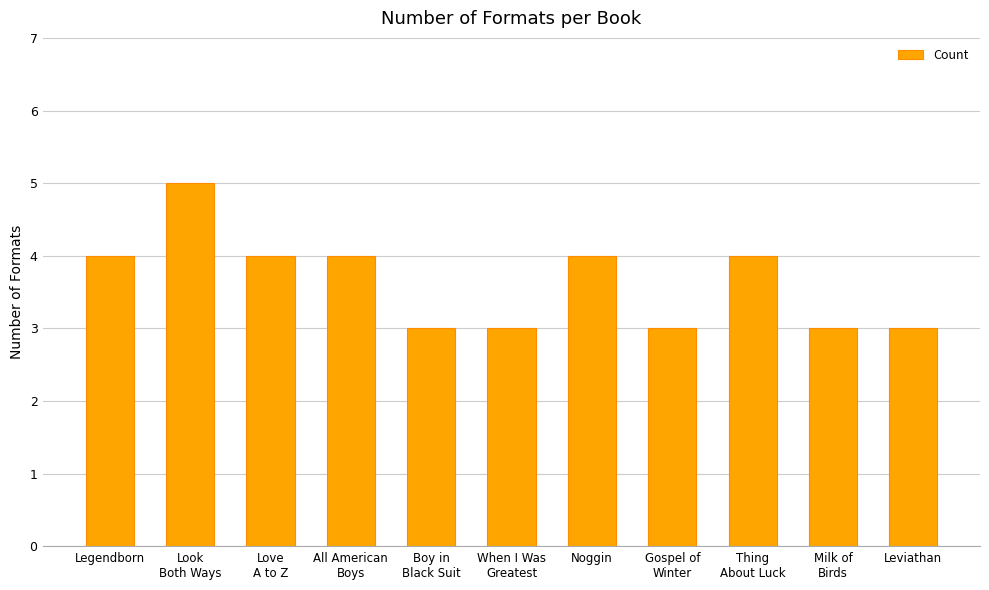

What is the label of the 11th bar from the right?

Legendborn